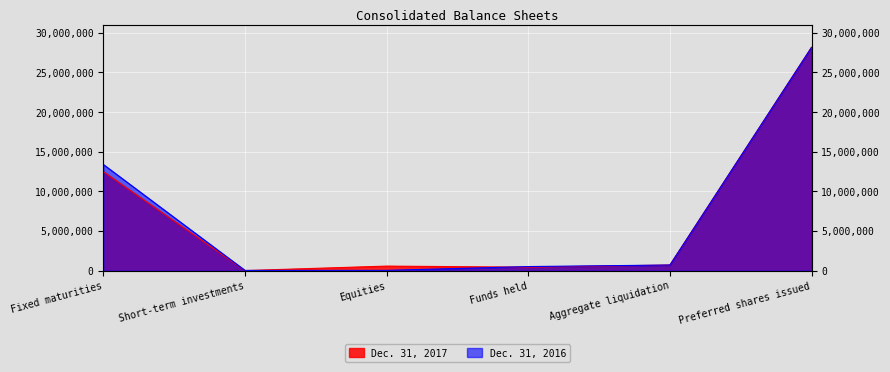

Where is the first local maximum for Dec. 31, 2017?

Equities